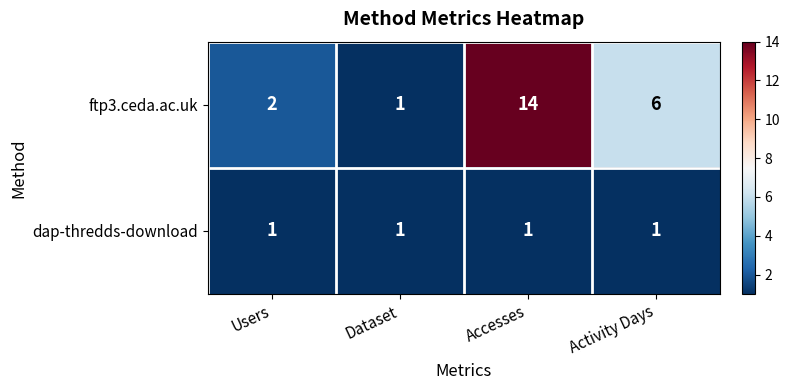

At Activity Days, list the series in order from largest to smallest.

ftp3.ceda.ac.uk, dap-thredds-download